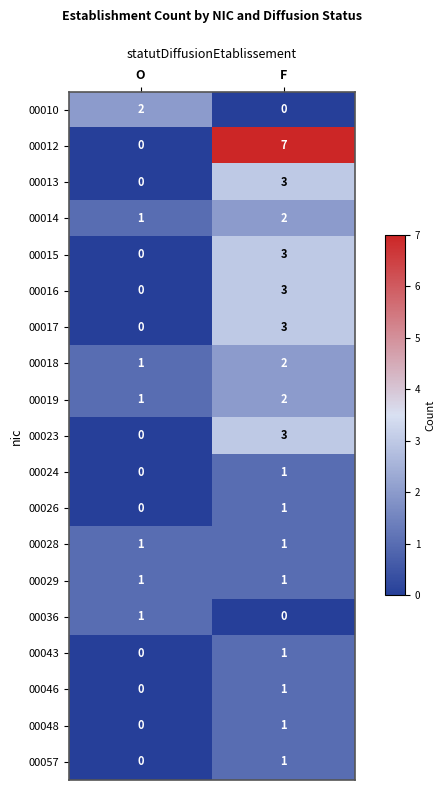

Which category has the lowest value in the 00018 series?

O